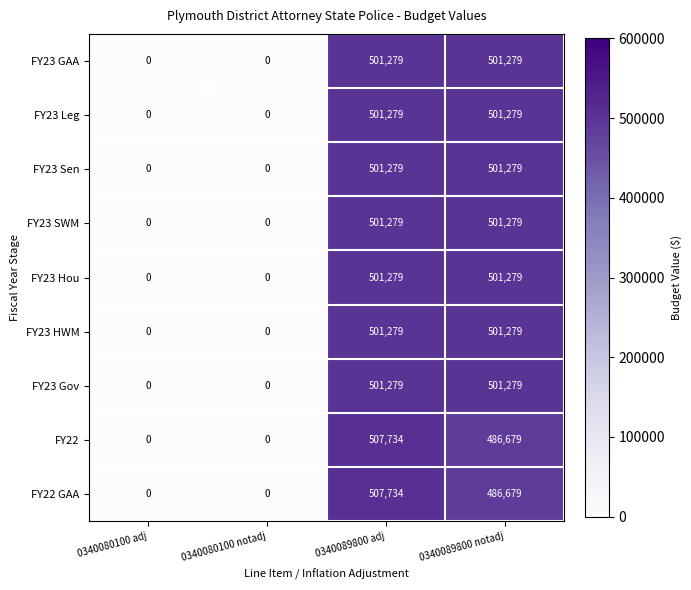

What is the difference between the highest and lowest values at 0340089800 notadj?

14600